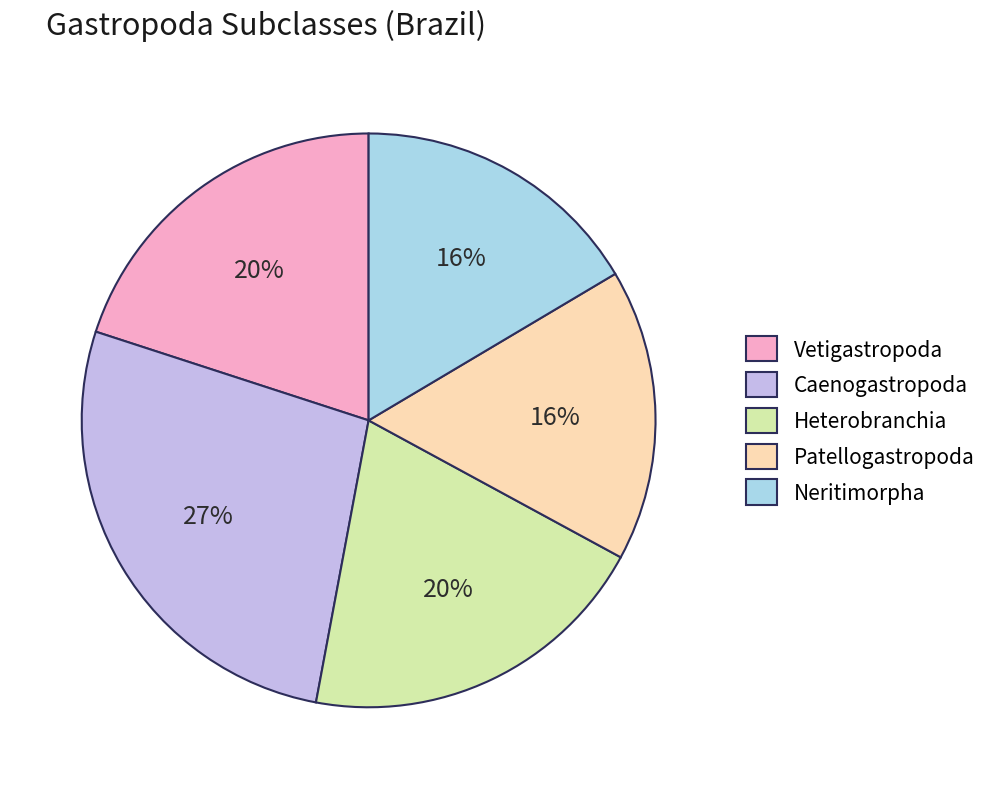

What is the largest slice in the pie chart?

Caenogastropoda